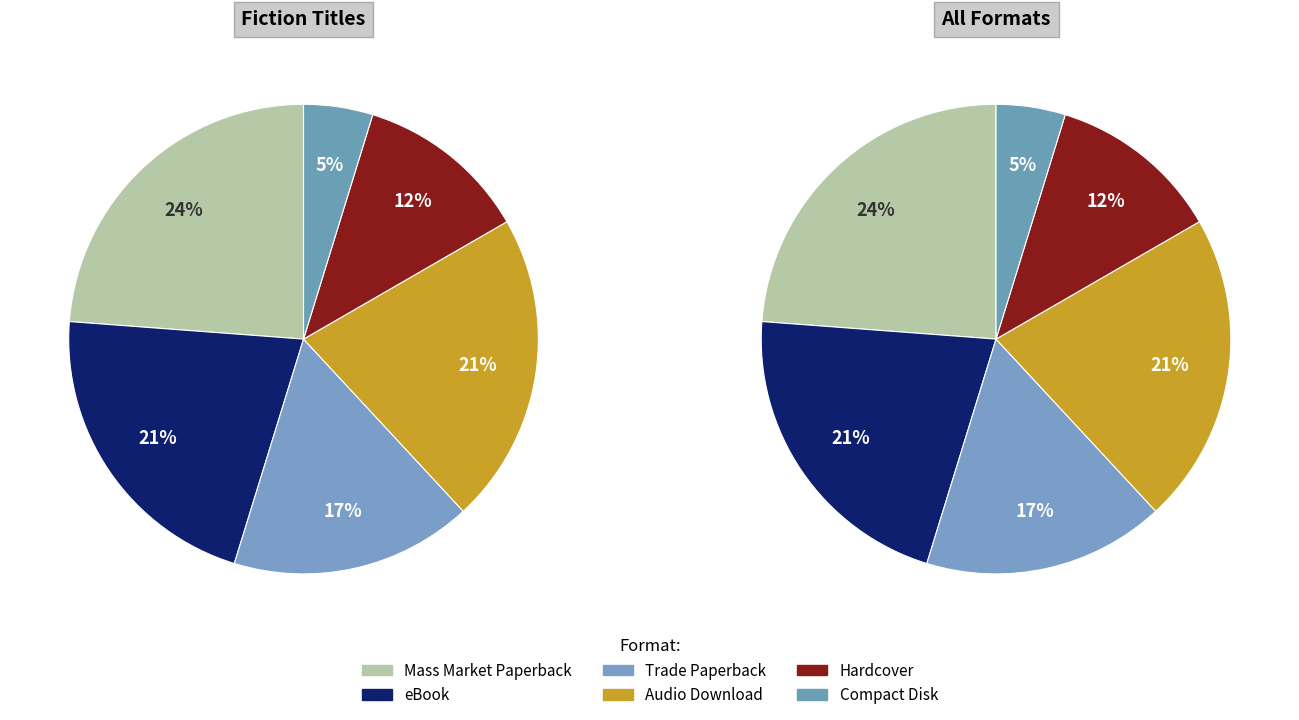

To the nearest percent, what is the average slice percentage?

17%